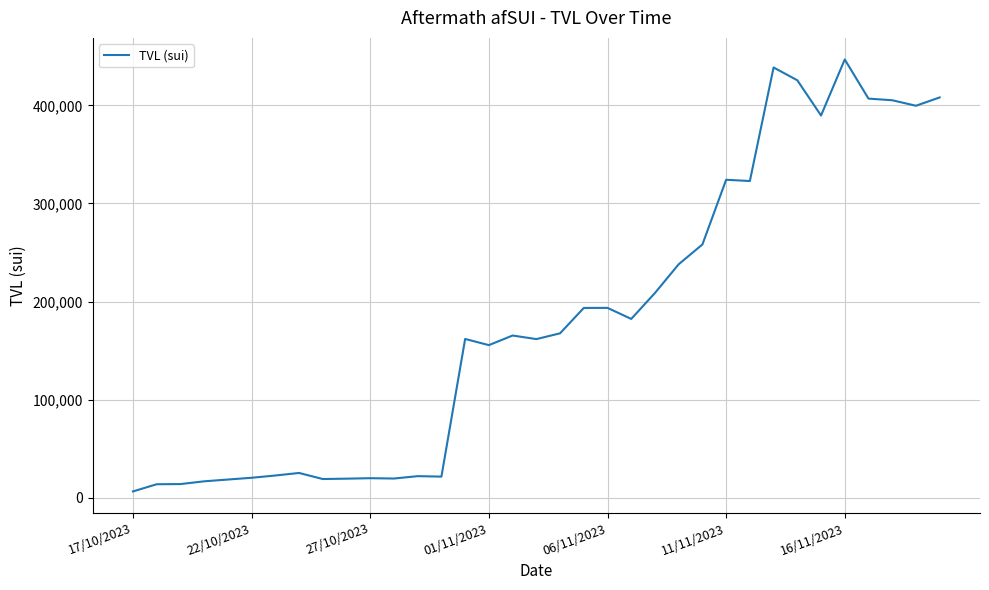

What is the maximum value shown in the chart?

446703.3